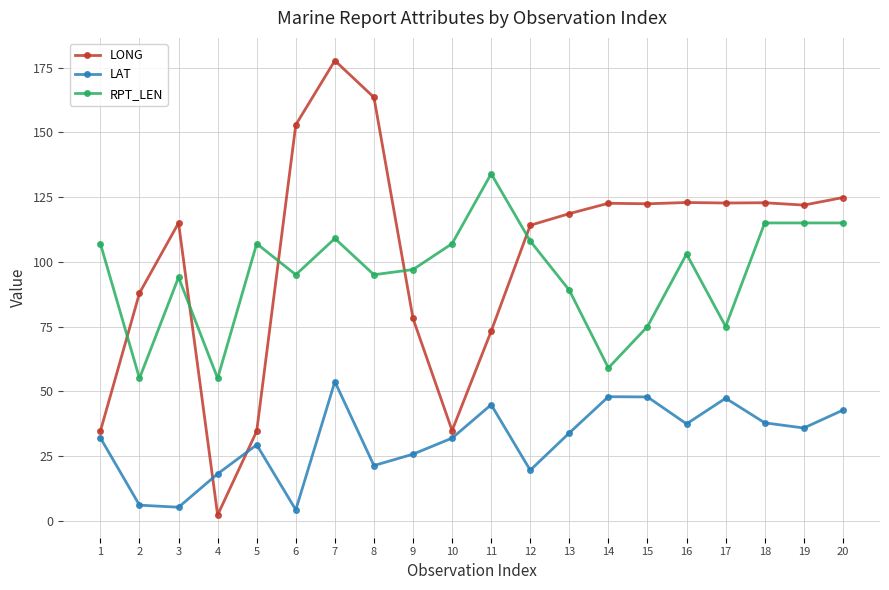

What is the average value of the LONG series?

102.4